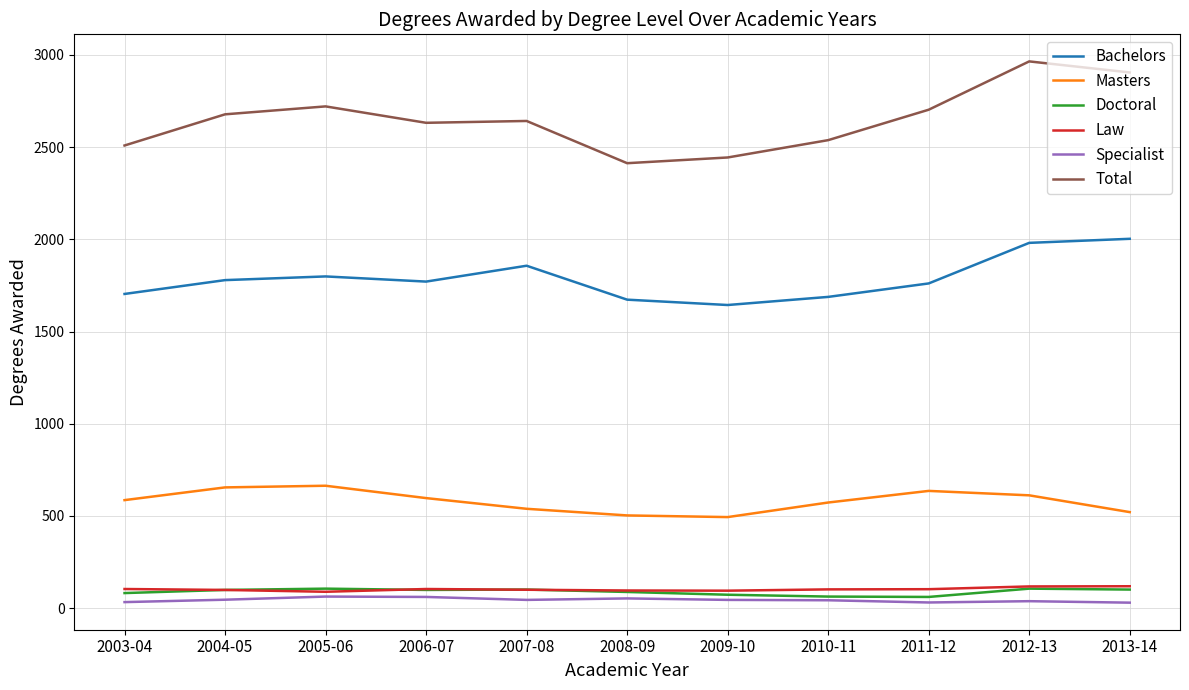

What is the maximum value for Bachelors?

2003